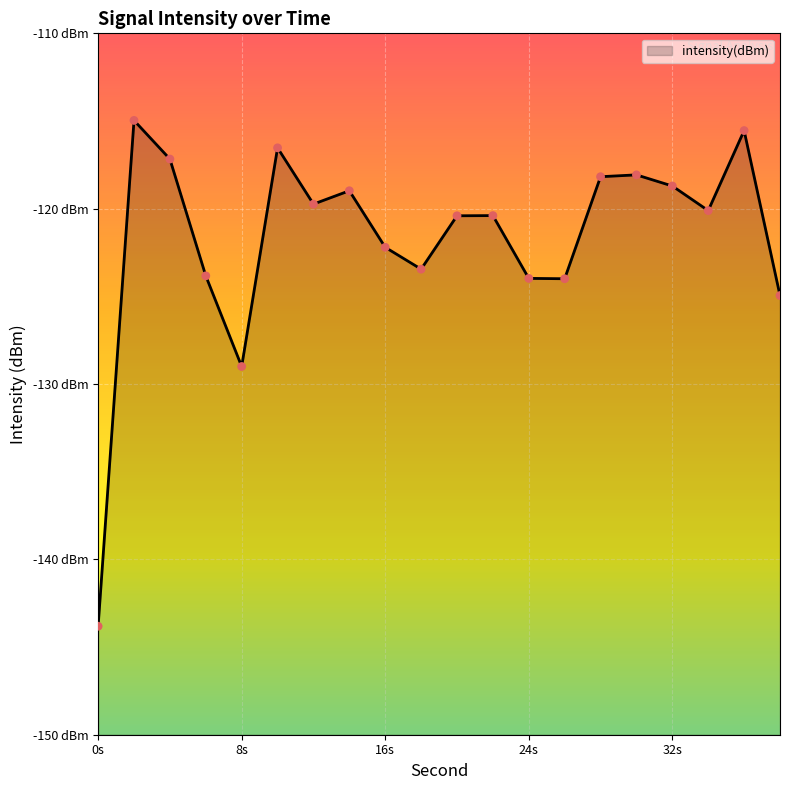

What is the change in value from 0 to 14?

+24.8